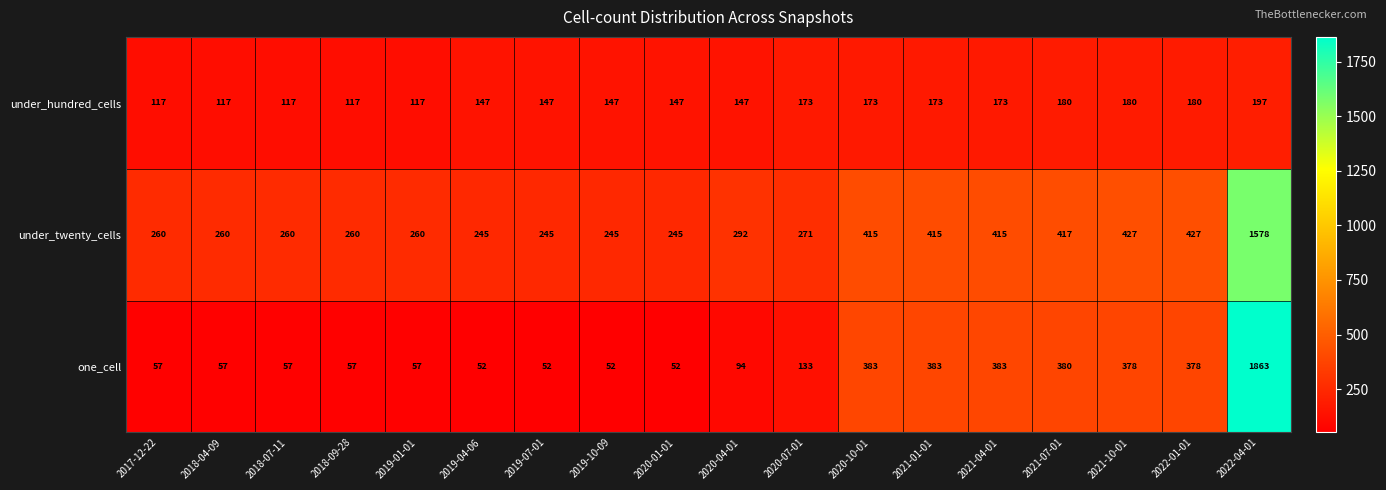

What is the difference between the highest and lowest values at 2021-01-01?

242